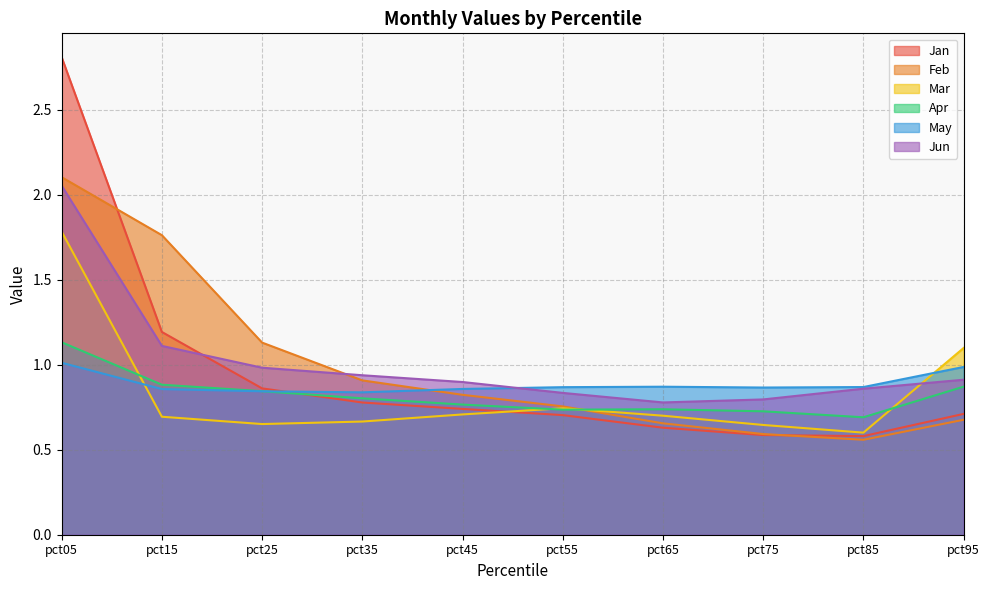

At which category does the chart reach its peak across all series?

pct05